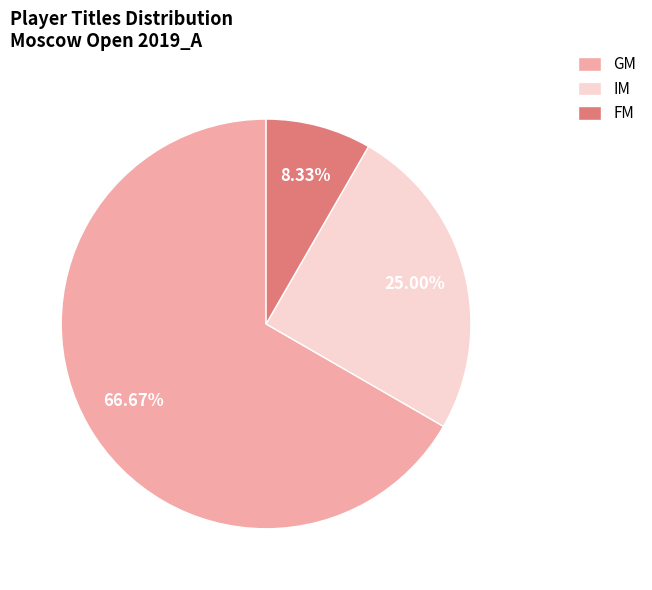

Does GM account for over 50% of the chart?

Yes